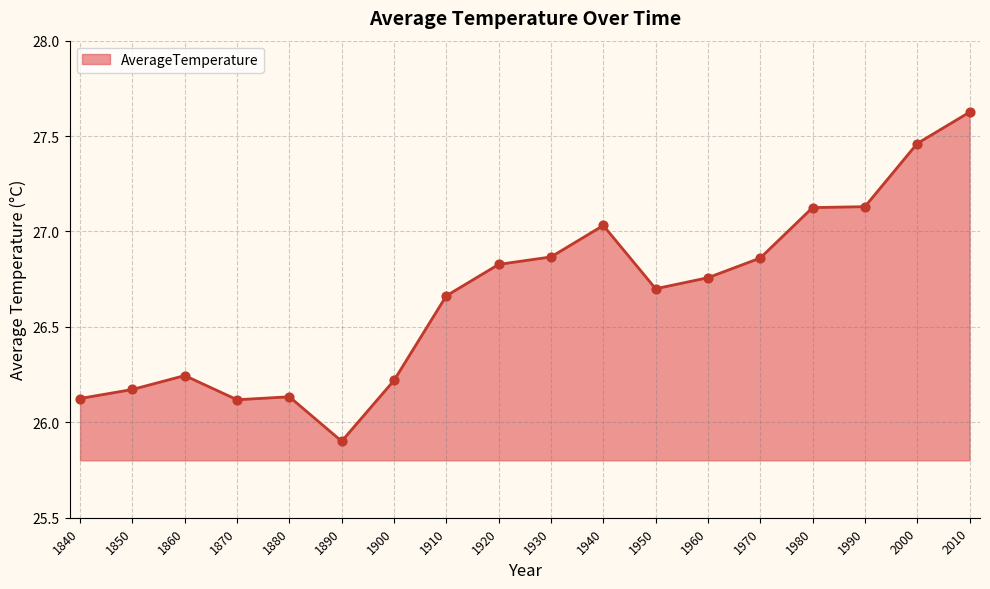

What is the change in value from 1960 to 2010?

+0.9